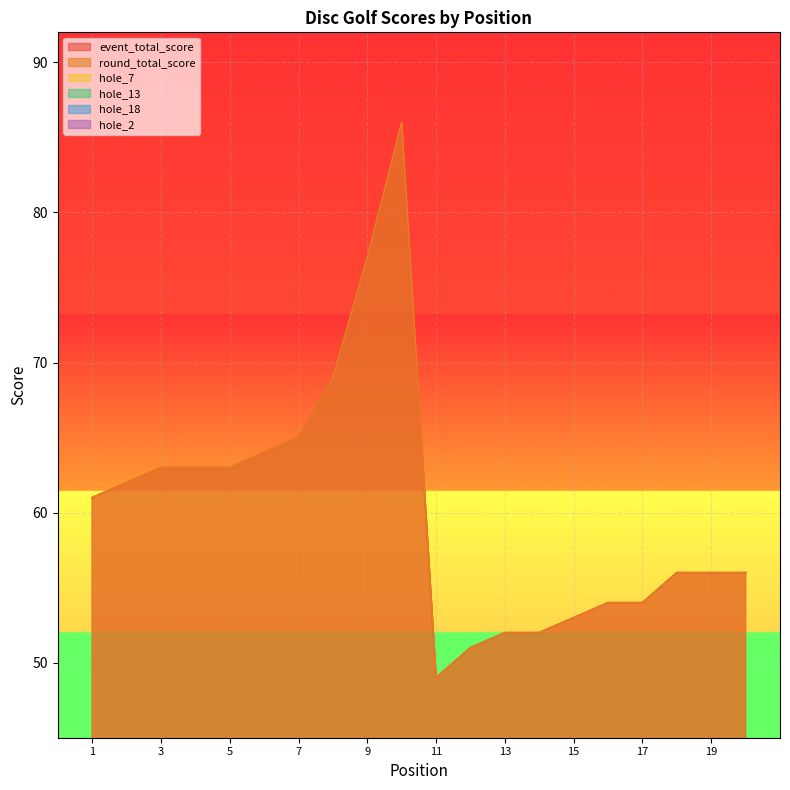

In event_total_score, how many points are lower than both neighbors (excluding endpoints)?

1